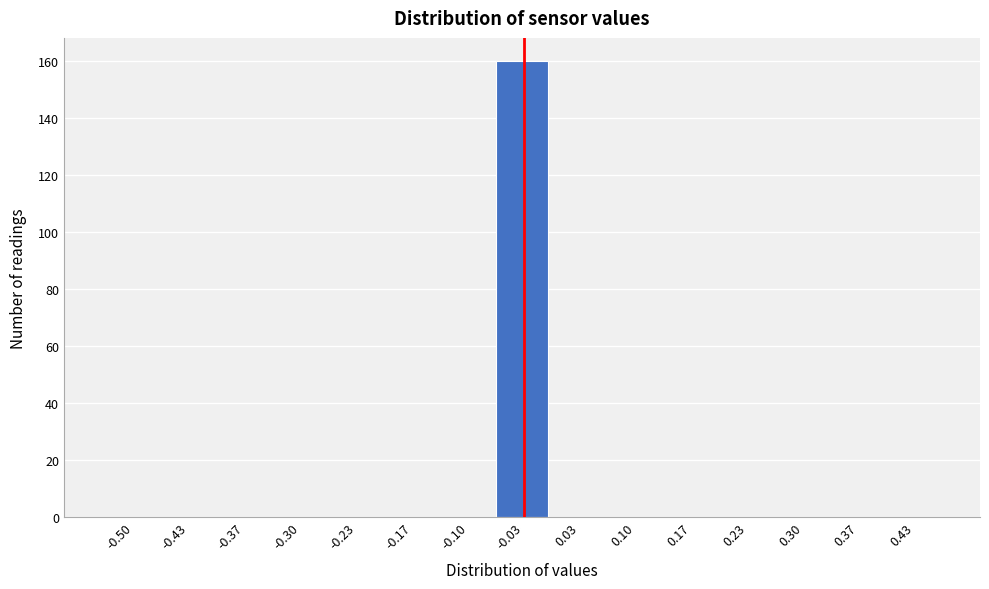

Reading left to right, list all the values displayed in this chart.

-0.50=0	-0.43=0	-0.37=0	-0.30=0	-0.23=0	-0.17=0	-0.10=0	-0.03=160	0.03=0	0.10=0	0.17=0	0.23=0	0.30=0	0.37=0	0.43=0